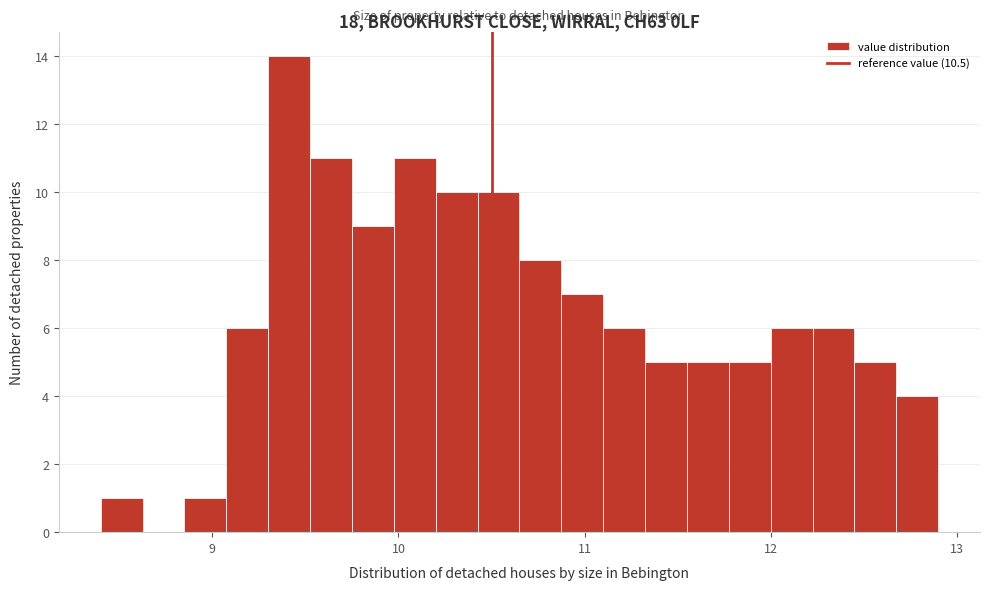

Around what value on the x-axis is the tallest bar? Give the approximate position of its centre, as read against the axis.

9.4